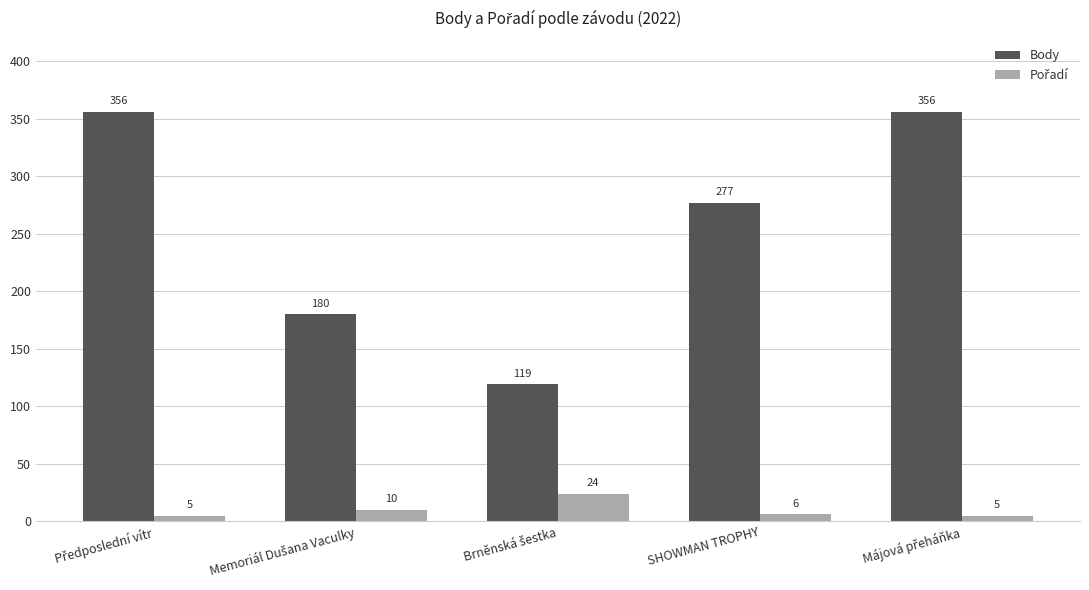

What is the maximum value for Body?

356